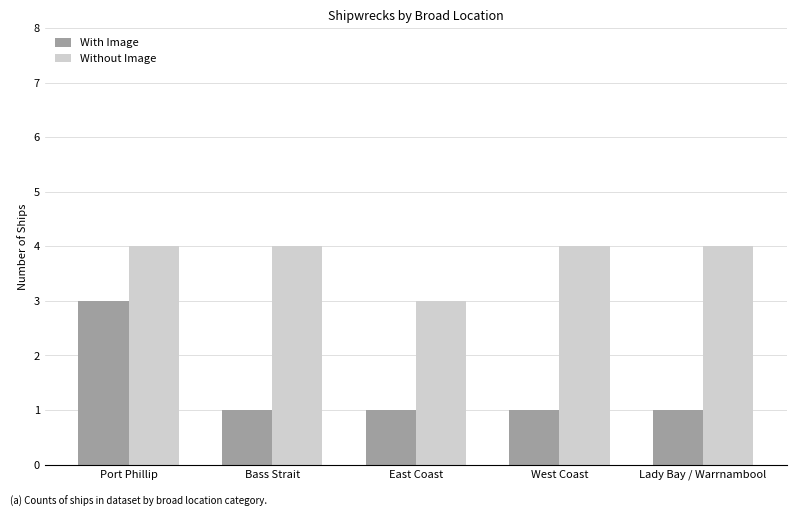

Rank the series by their average value, from lowest to highest.

With Image, Without Image